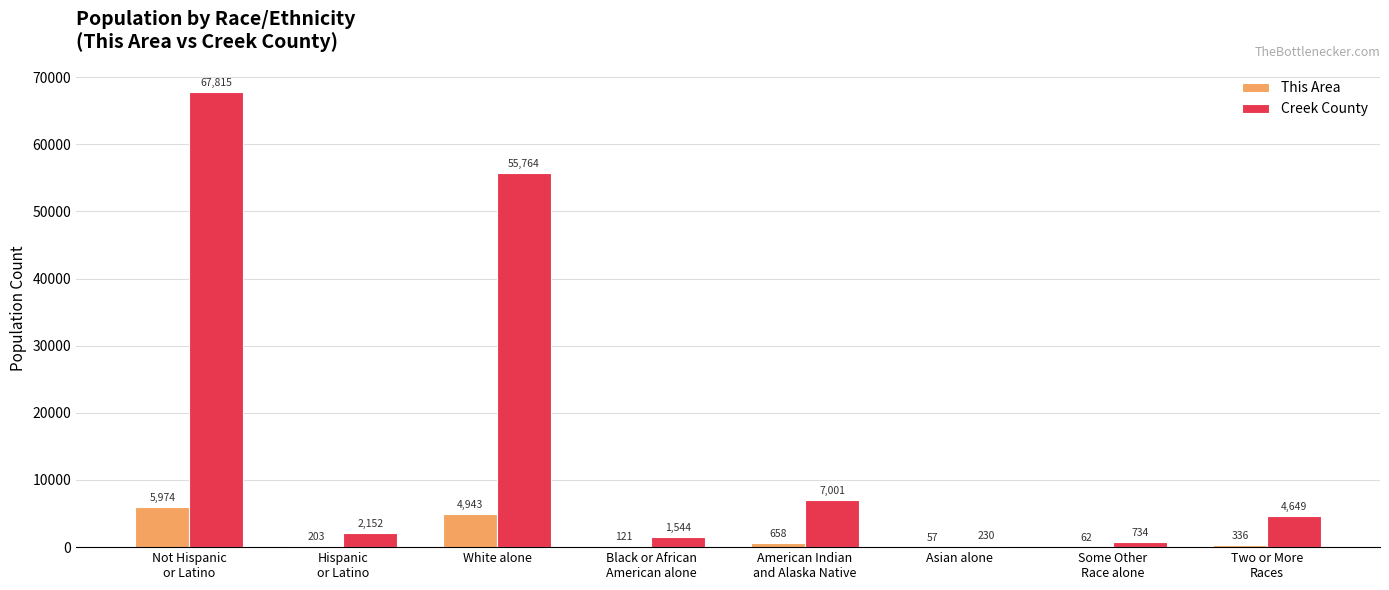

Which label corresponds to the largest value in the chart?

Not Hispanic
or Latino